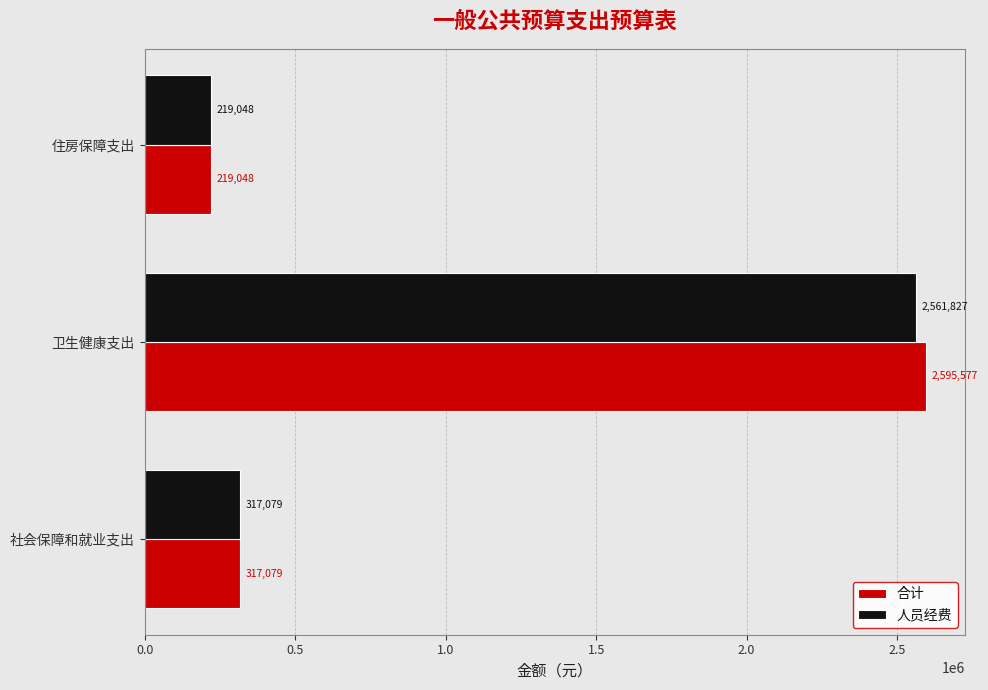

Count the number of categories in the chart.

3